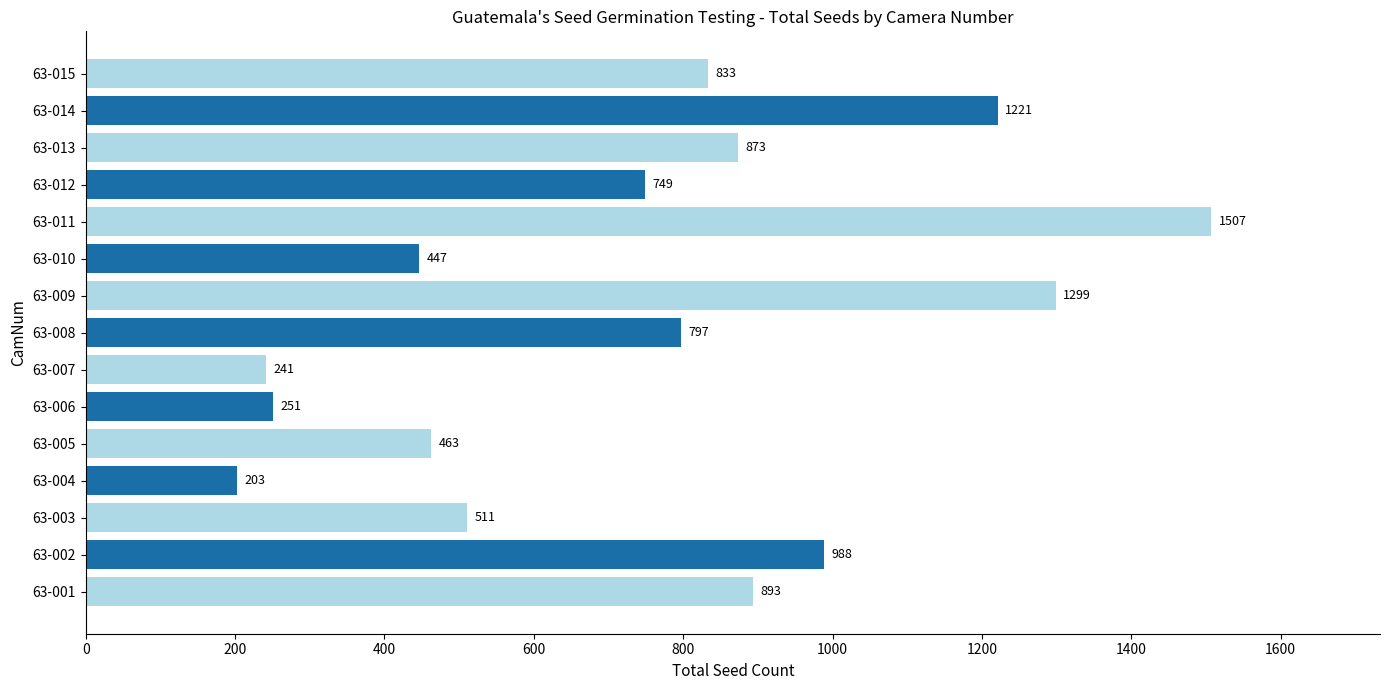

How many distinct data groups are displayed?

1